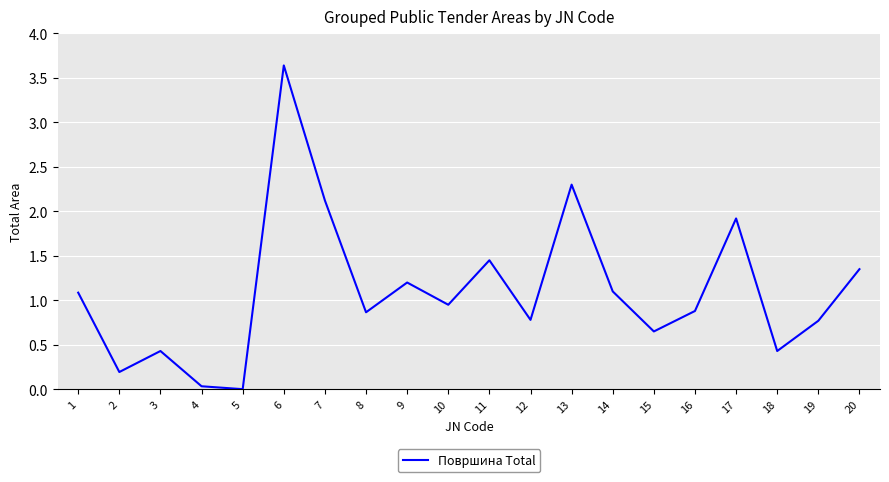

What is the average value?

1.1